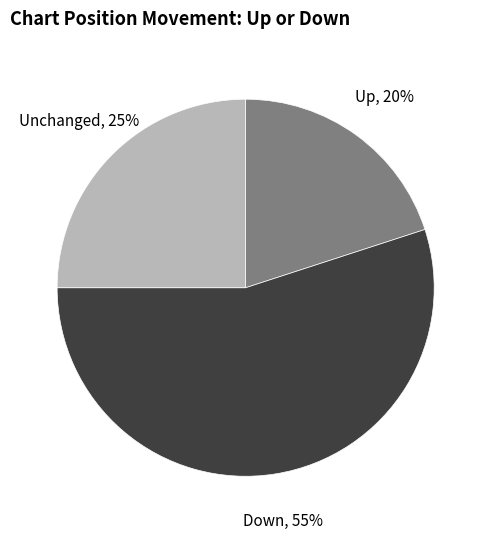

Is there a majority slice in this chart?

Yes